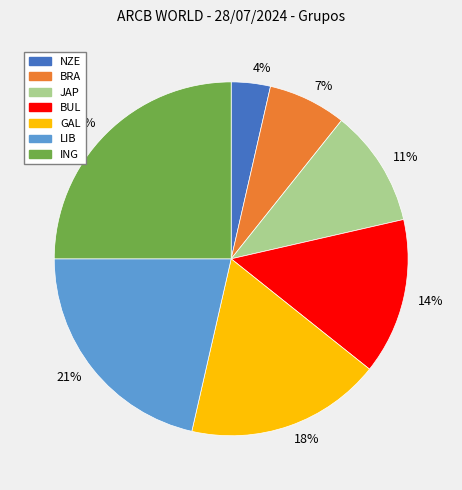

What percentage is the 25% slice, to the nearest percent?

25%